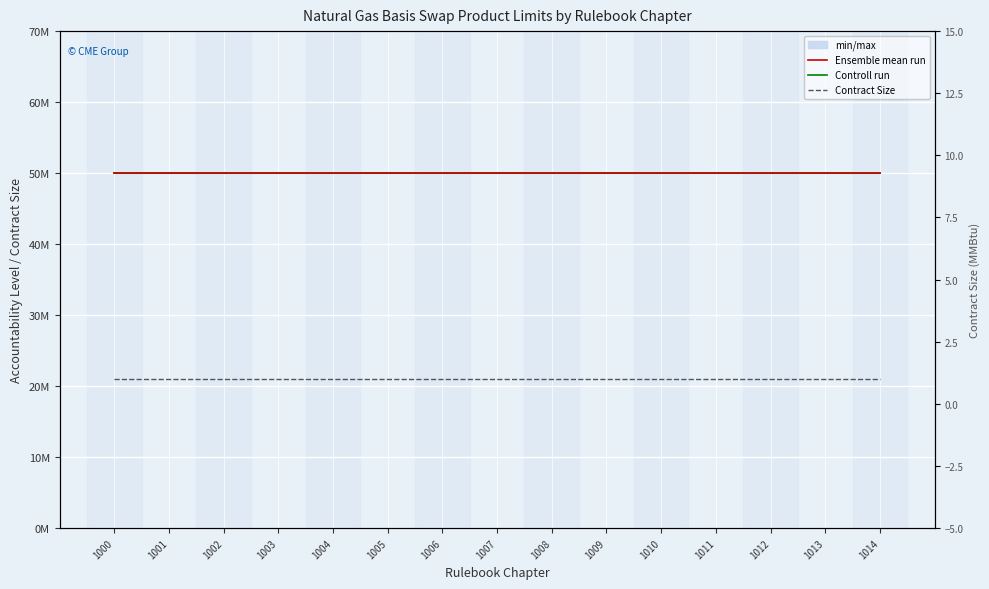

Is it true that Contract Size equals 2 at 1007?

False